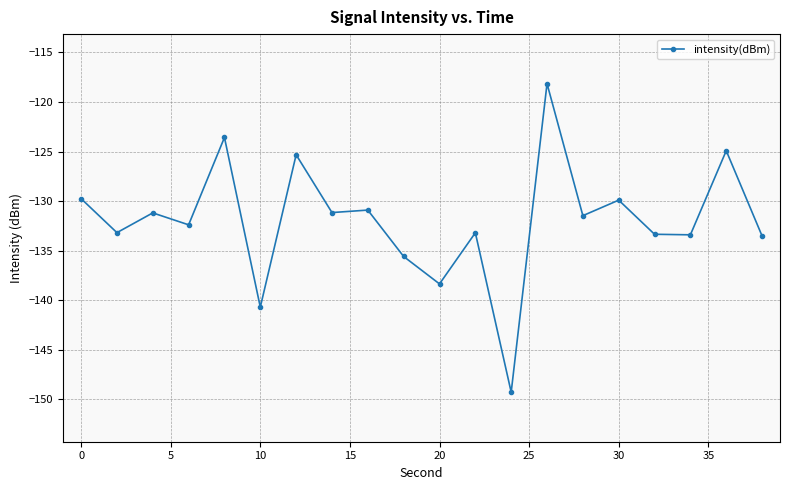

What is the minimum value shown in the chart?

-149.3